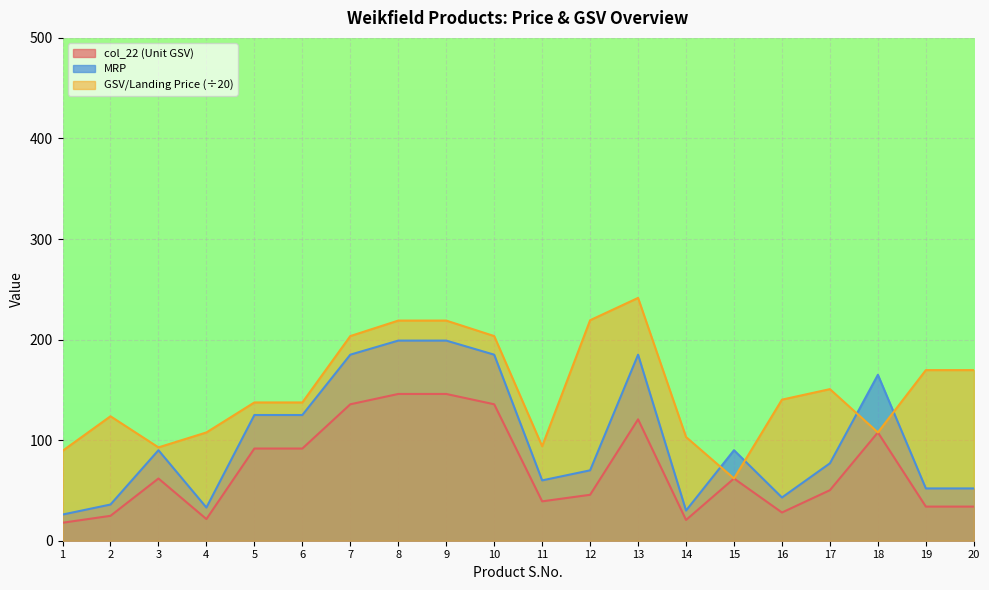

What is the lowest value of the MRP series?

26.0